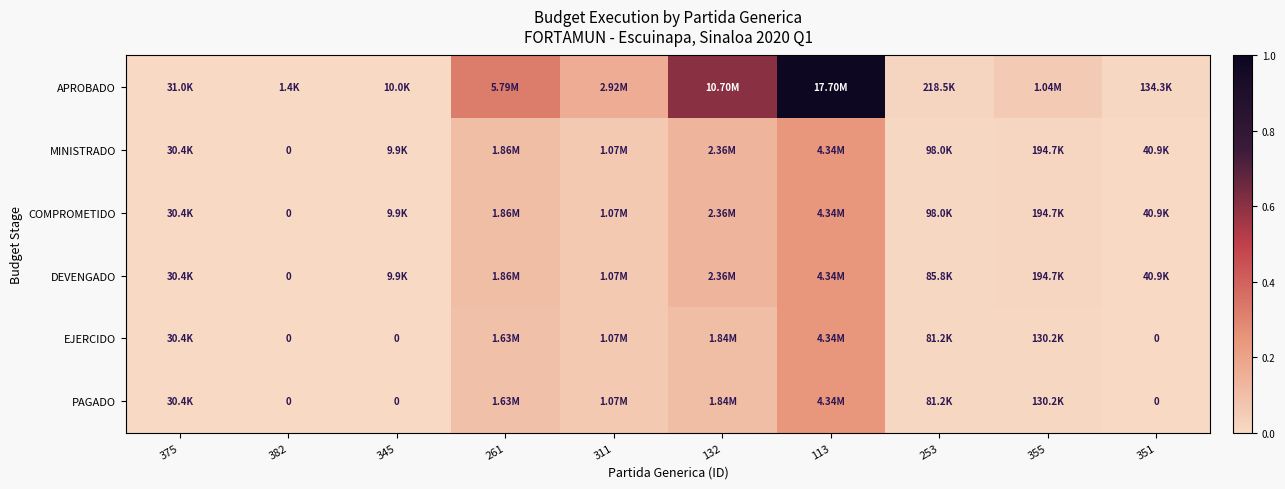

How many positive values does the MINISTRADO series have?

9